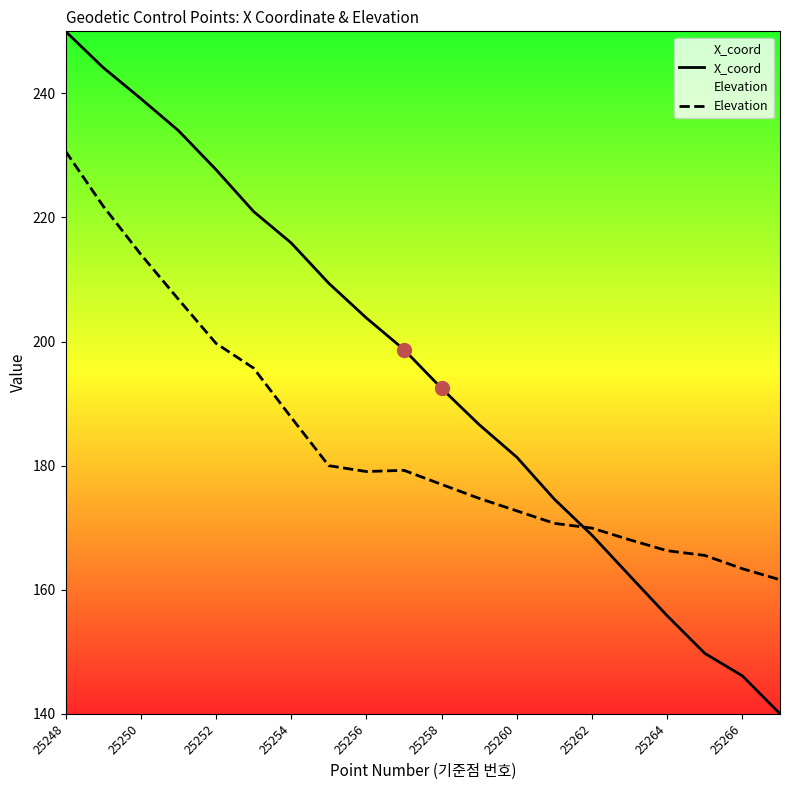

At which category is the sum across all series the highest?

25248